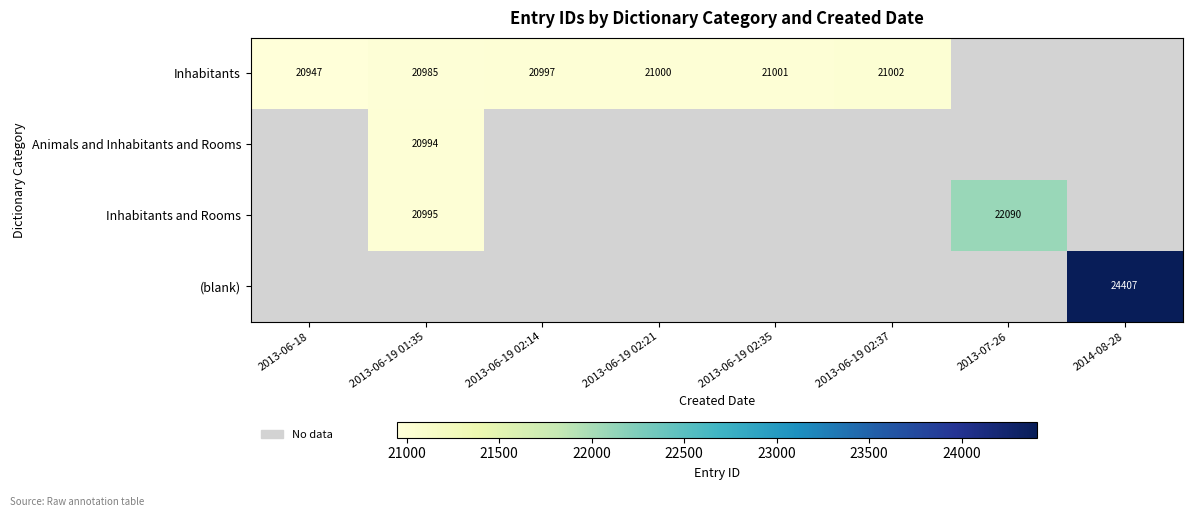

The Inhabitants and Rooms series shows 29344 at 2013-06-19 01:35. True or false?

False